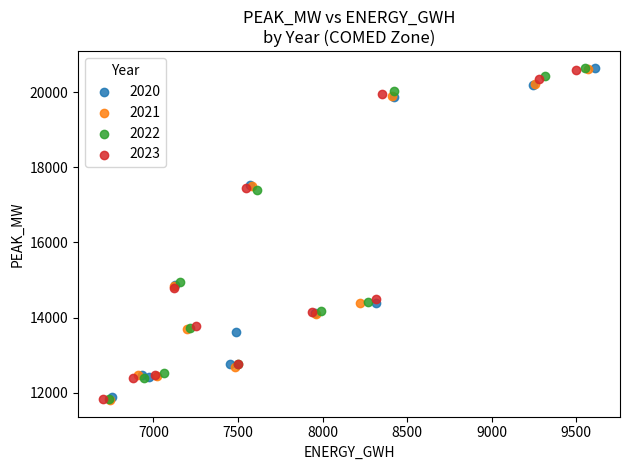

Which series has the widest spread of Y values?

2022